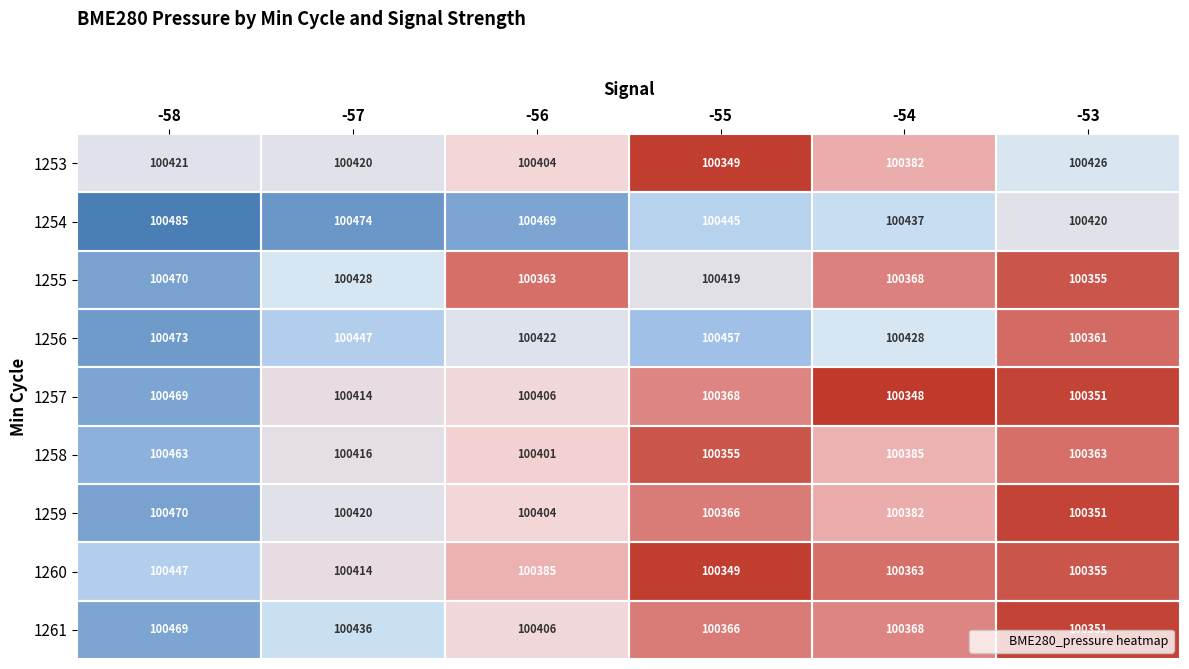

How many series are shown in this chart?

9